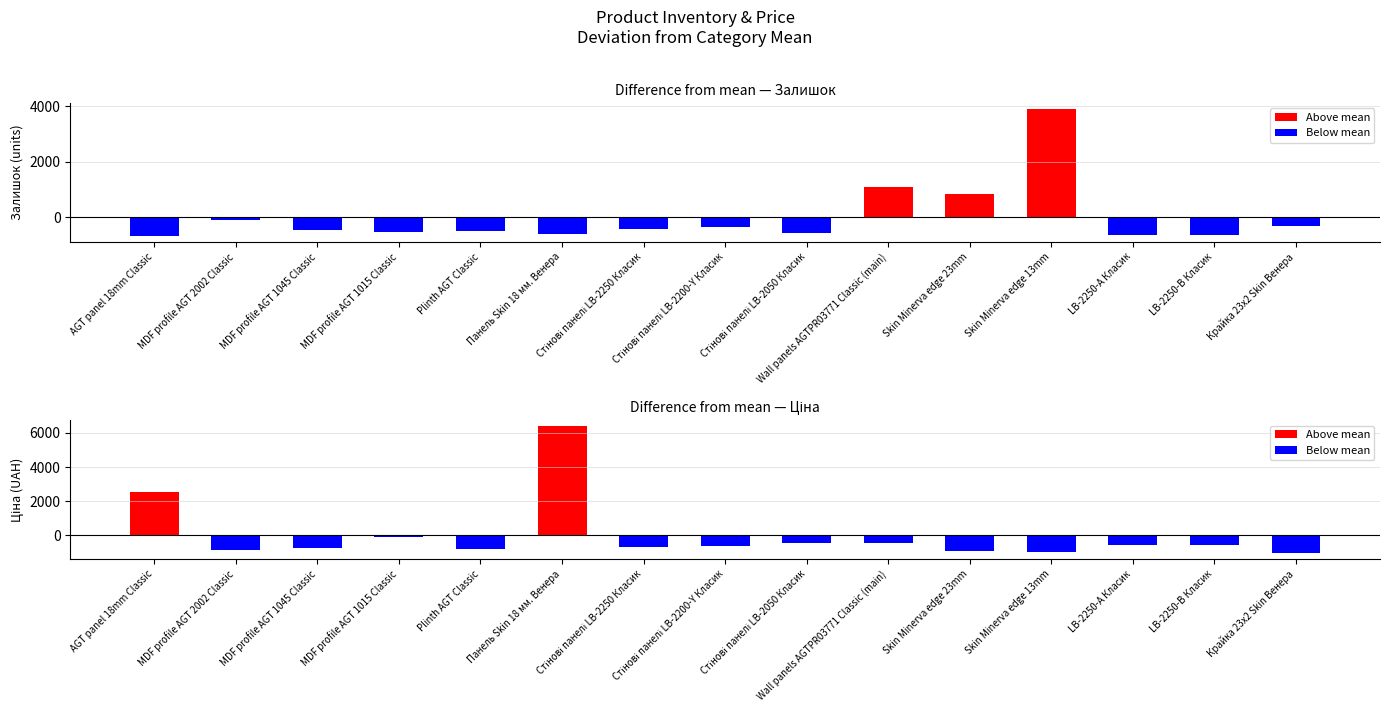

True or false: Above mean has a value of -3085.4 at Wall panels AGTPR03771 Classic (main).

False